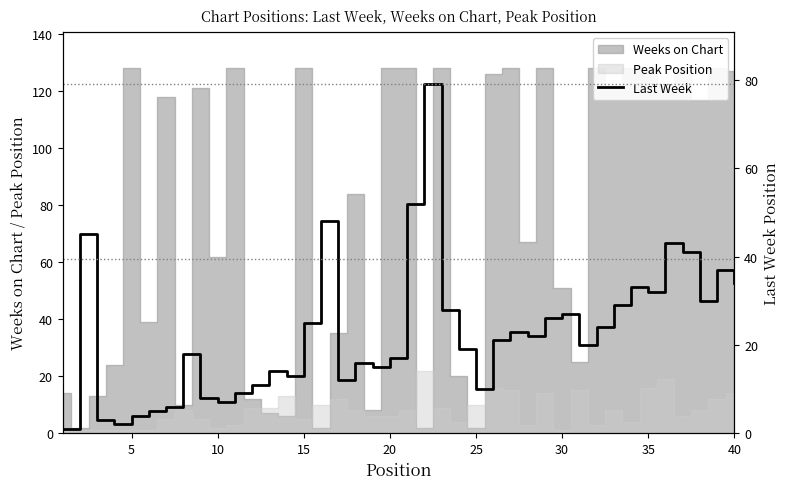

At which category does the data reach its first local peak?

5